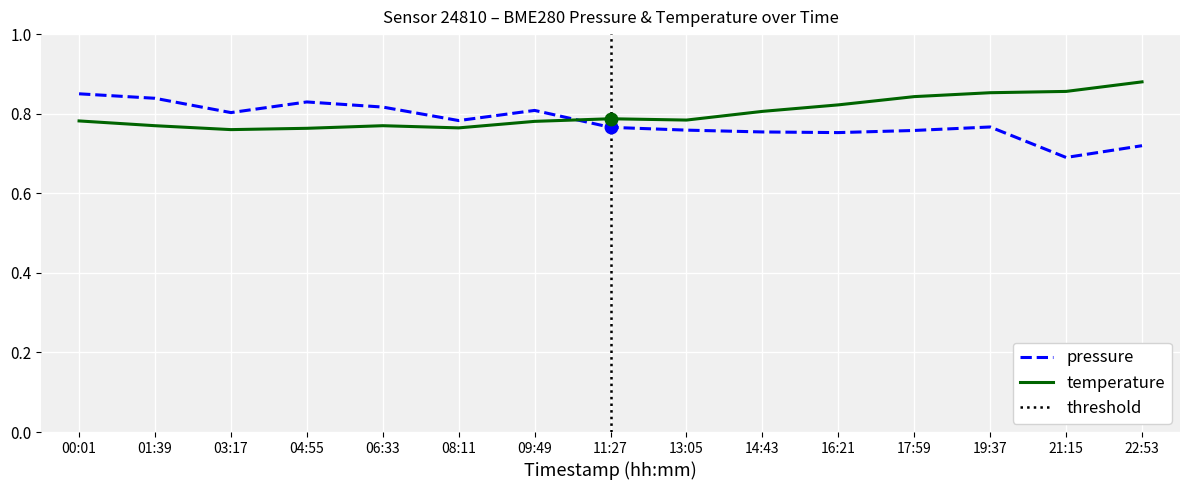

Between 13:05 and 17:59, which series saw the biggest shift?

temperature